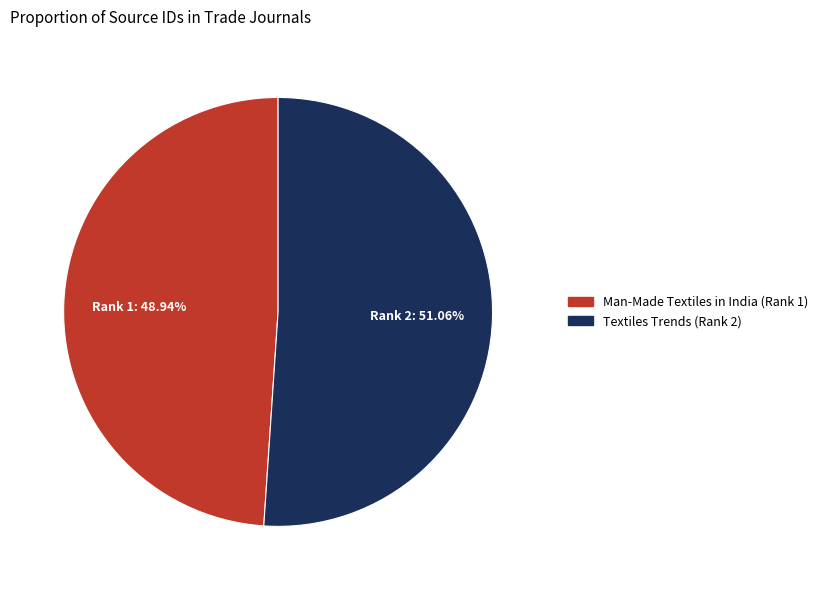

The Man-Made Textiles in India (Rank 1) slice represents 36% of the pie. True or false?

False